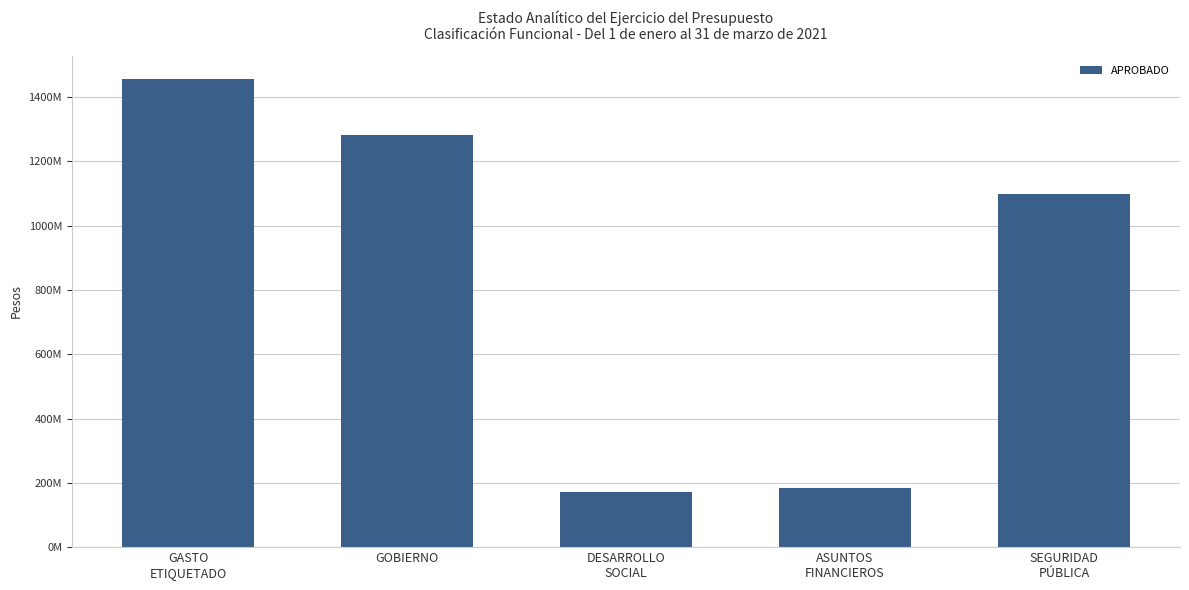

Rank the categories by value from lowest to highest.

DESARROLLO
SOCIAL, ASUNTOS
FINANCIEROS, SEGURIDAD
PÚBLICA, GOBIERNO, GASTO
ETIQUETADO